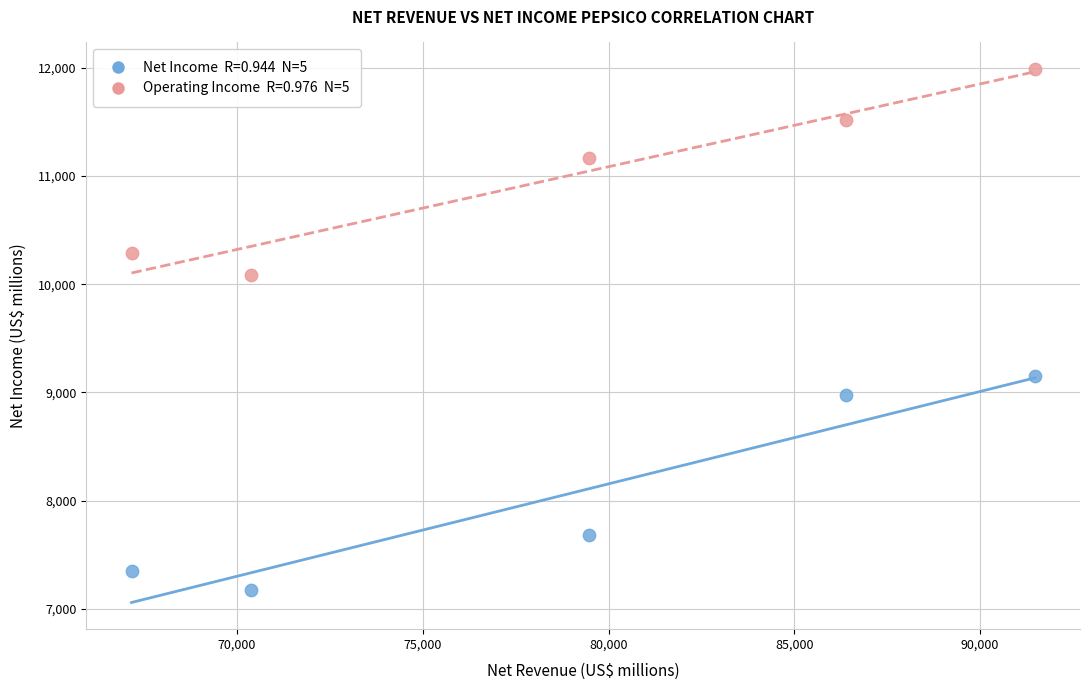

Across all data points, what is the range of Y values (max minus min)?

4811